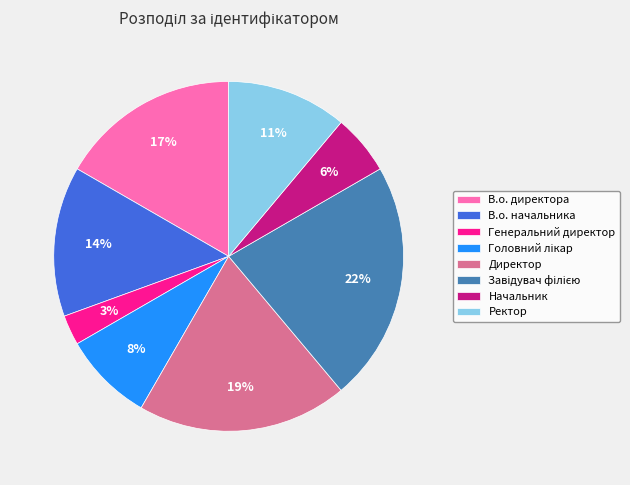

Which has a higher value, В.о. директора or Генеральний директор?

В.о. директора